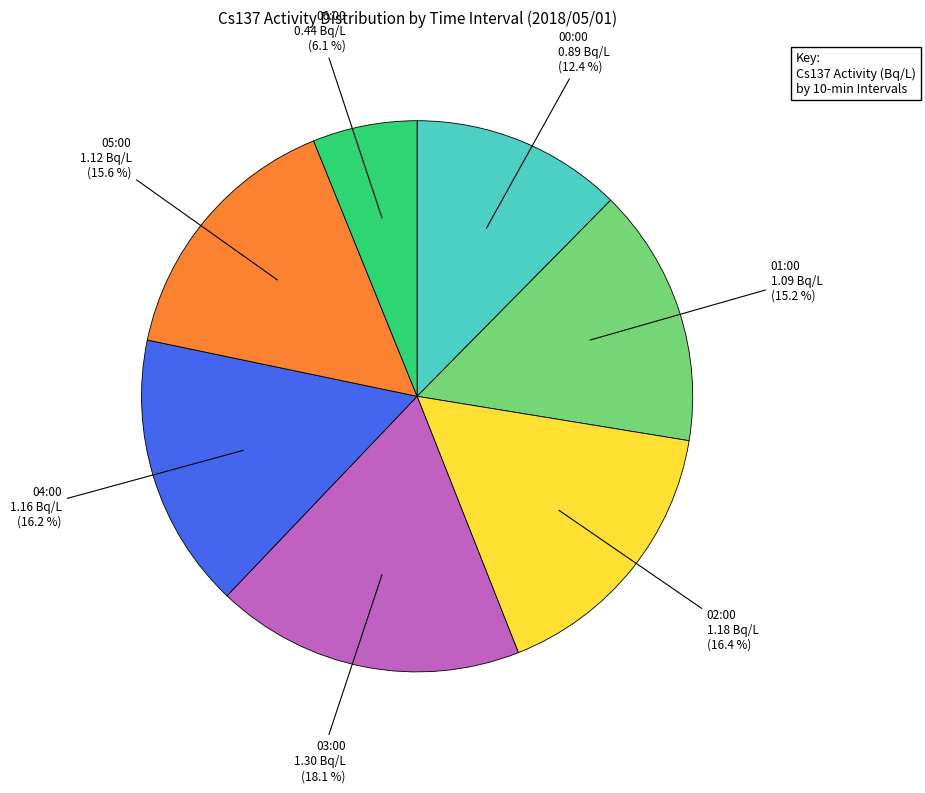

Is there a majority slice in this chart?

No